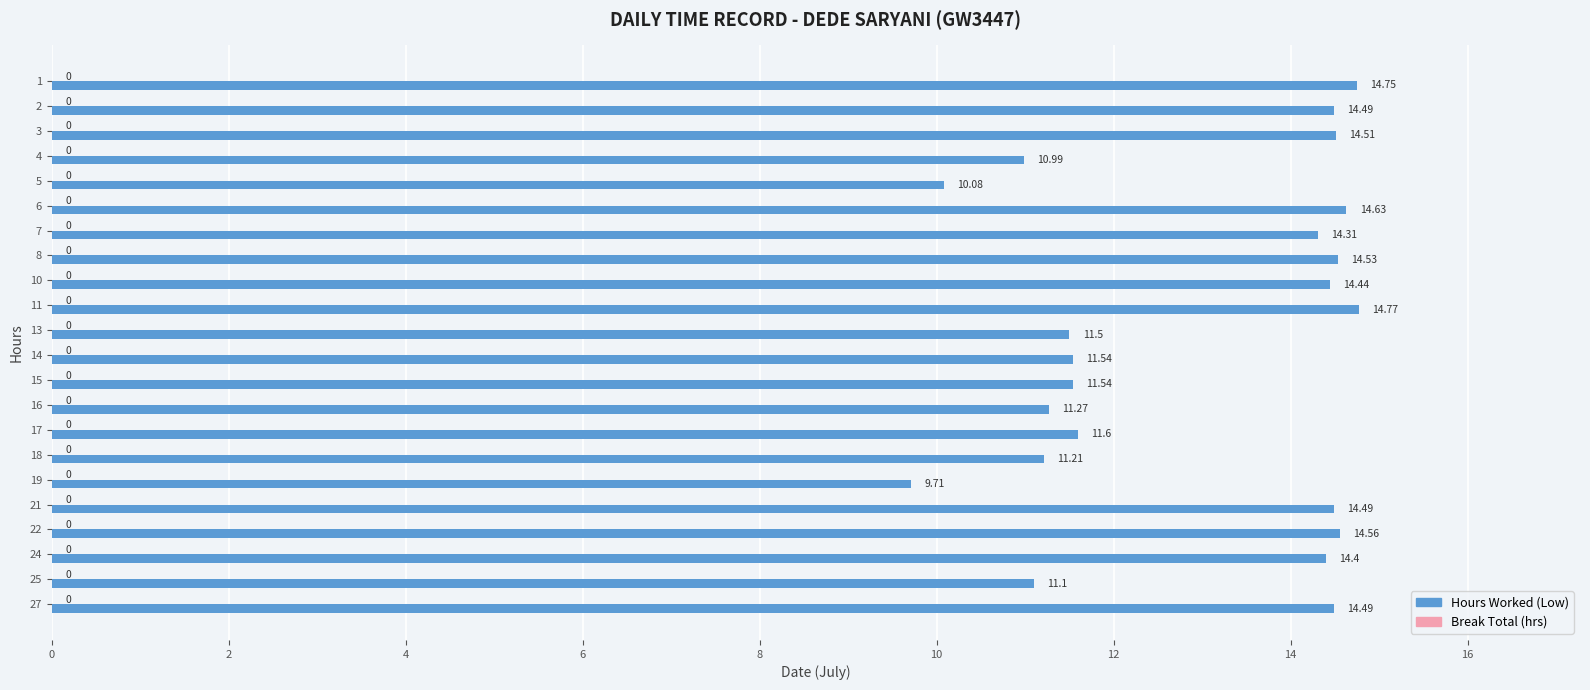

Between 24 and 25, which is larger?

24